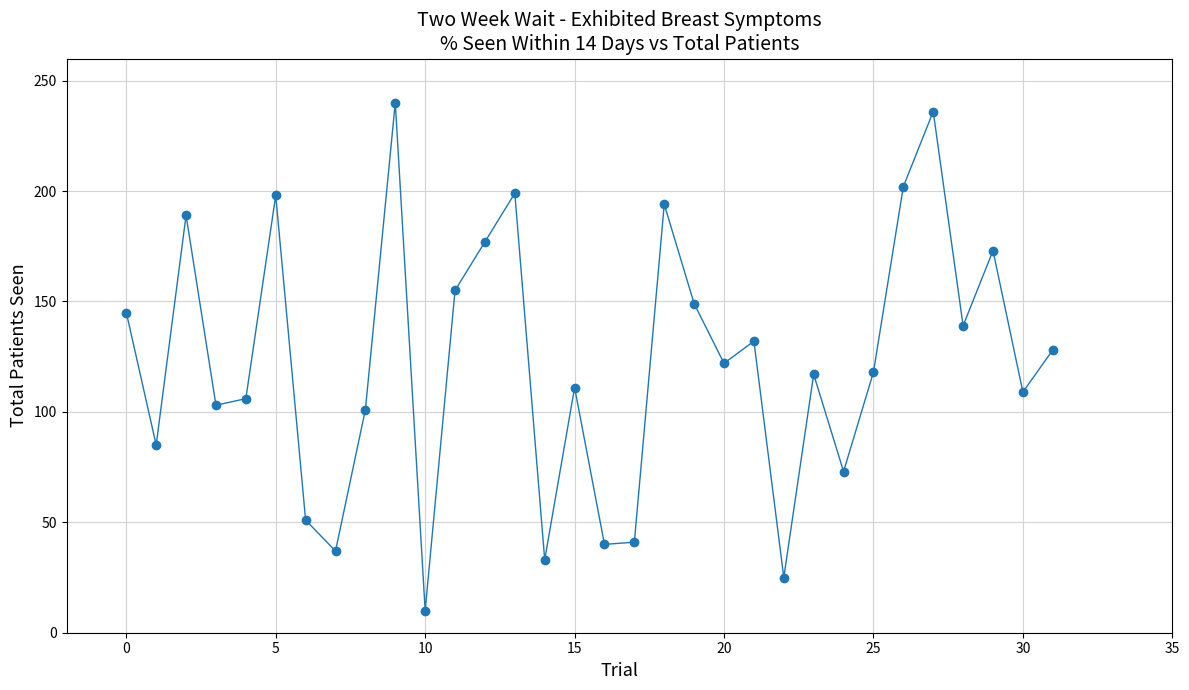

What is the smallest value displayed?

10